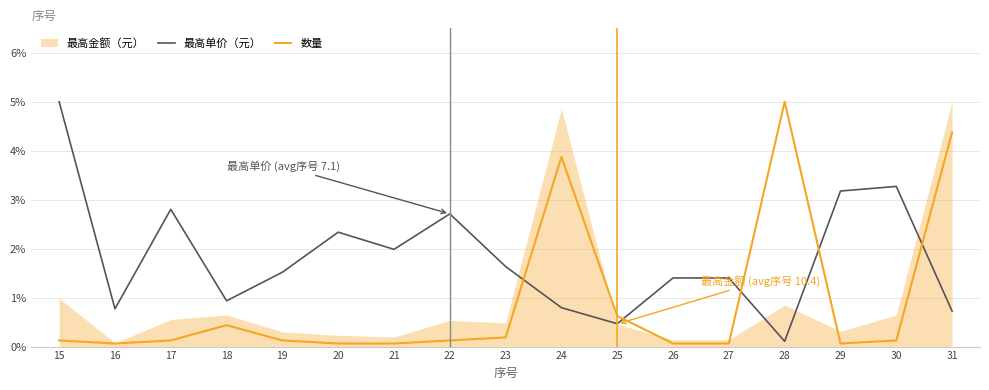

How many values in the 最高单价（元） series exceed 1?

11